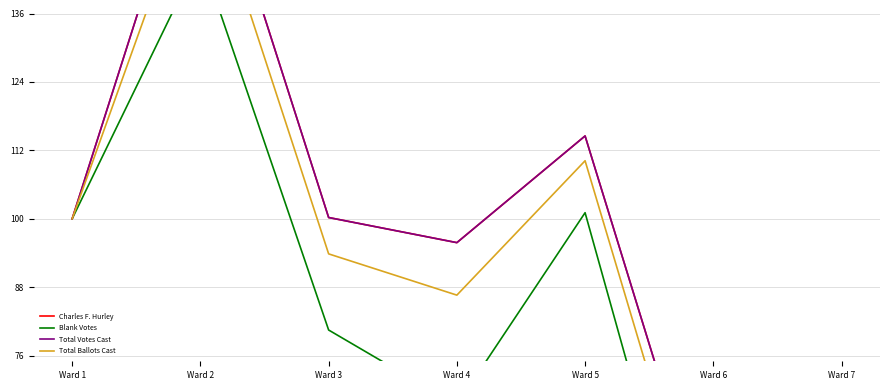

How many distinct data groups are displayed?

4